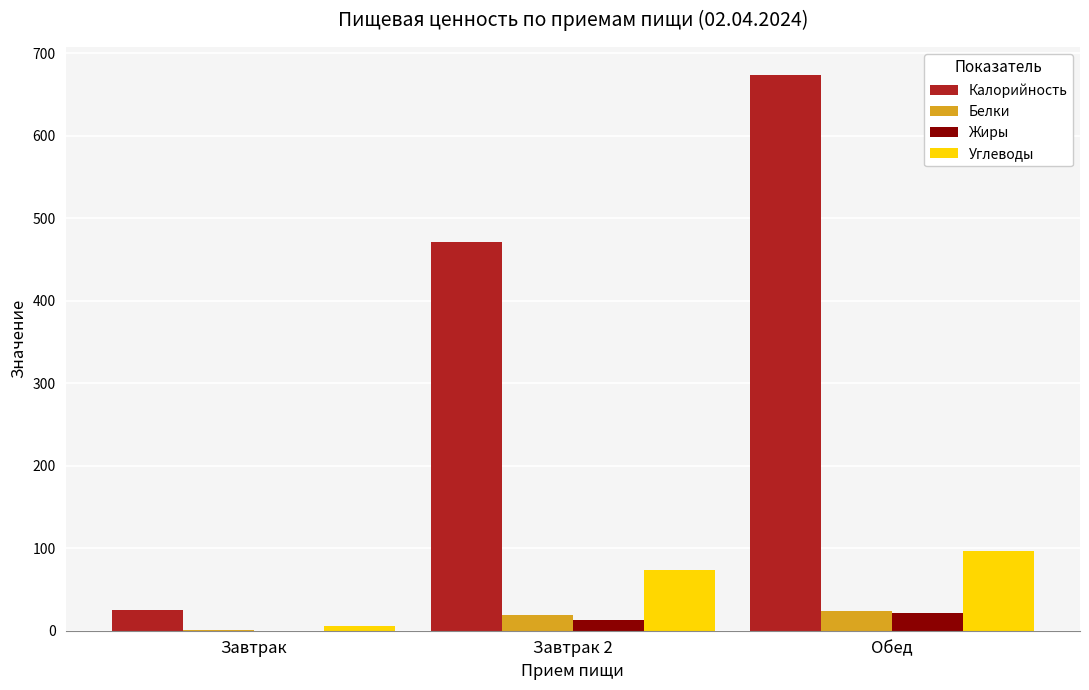

Which series has the largest total across all categories?

Калорийность